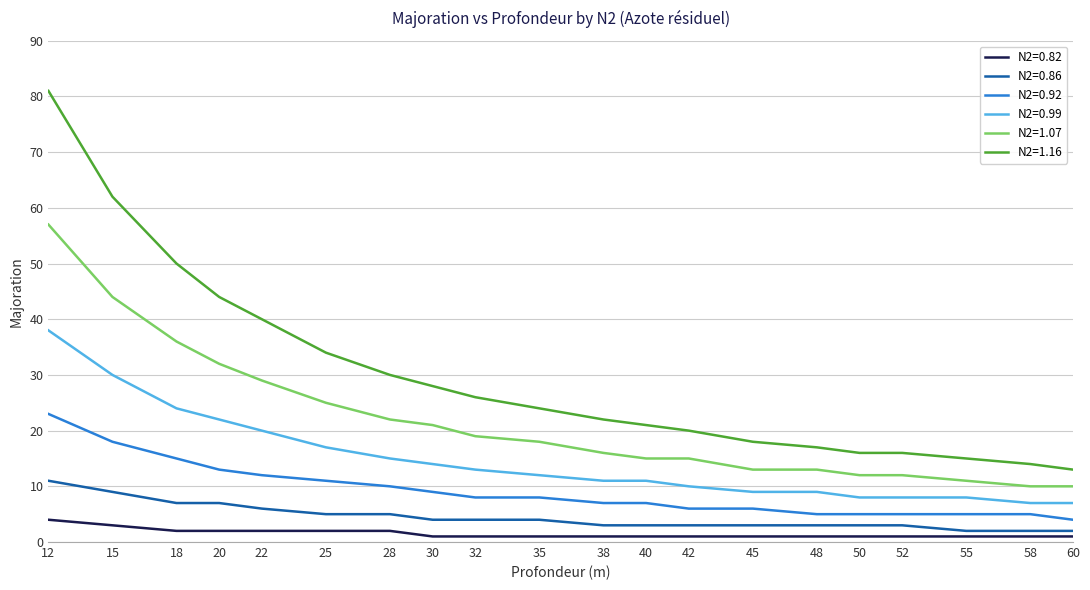

Which series has the widest spread of values?

N2=1.16